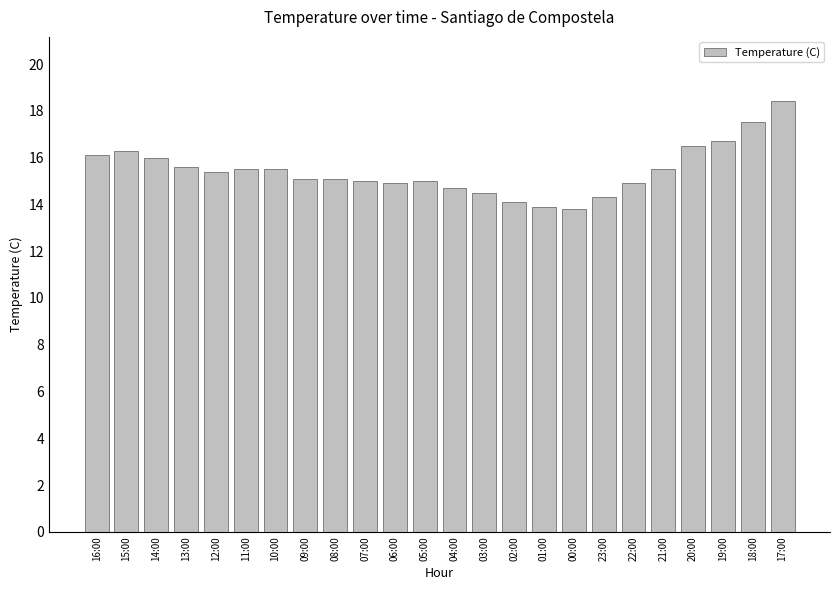

What is the value of the 18th bar from the left?

14.3